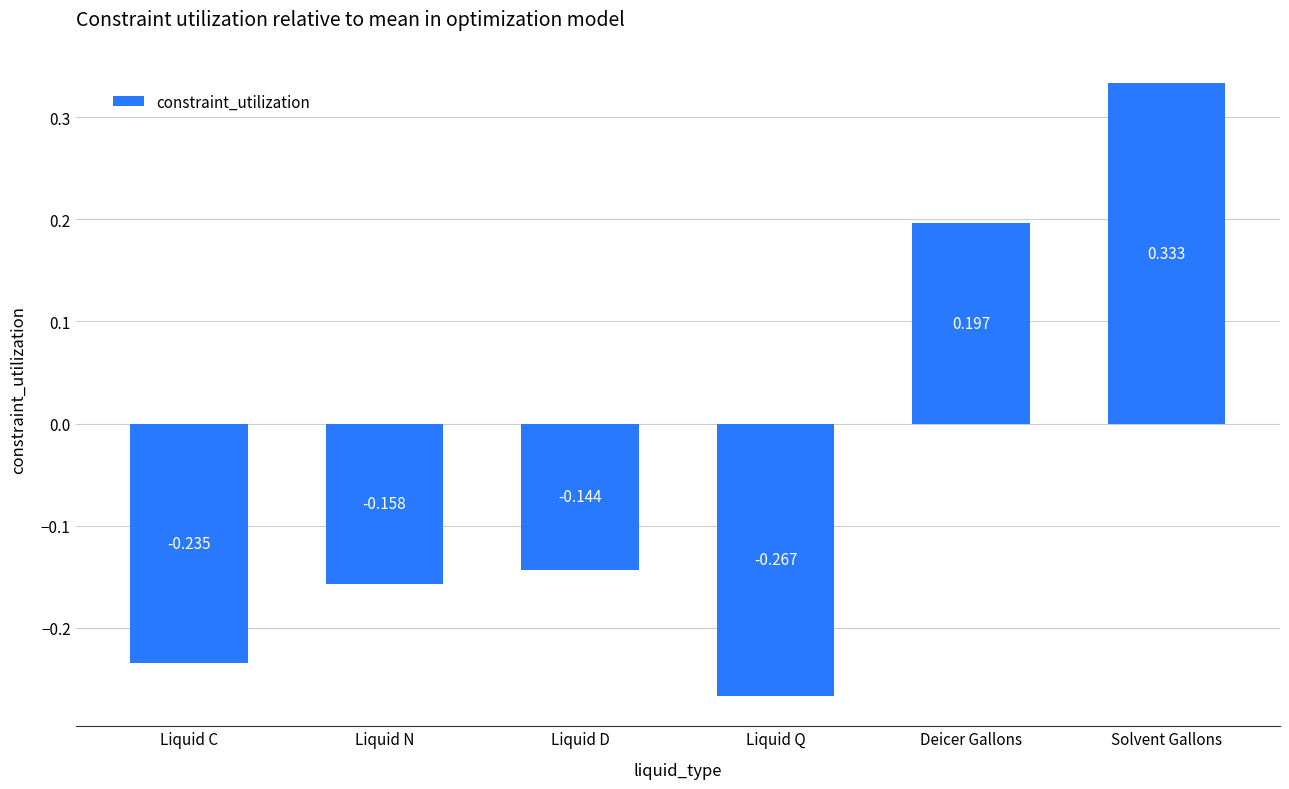

Between Solvent Gallons and Deicer Gallons, which is larger?

Solvent Gallons